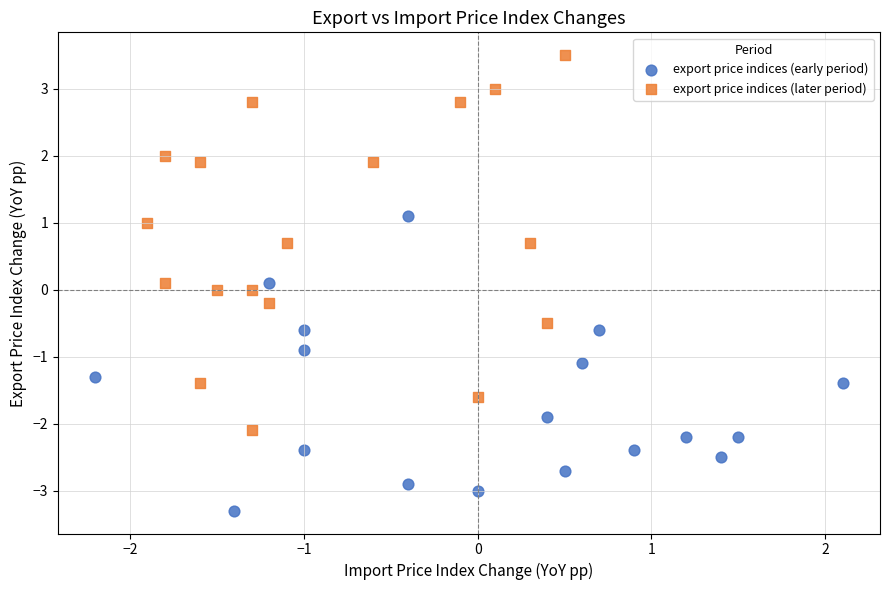

Which series has the largest Y range (max minus min)?

export price indices (later period)